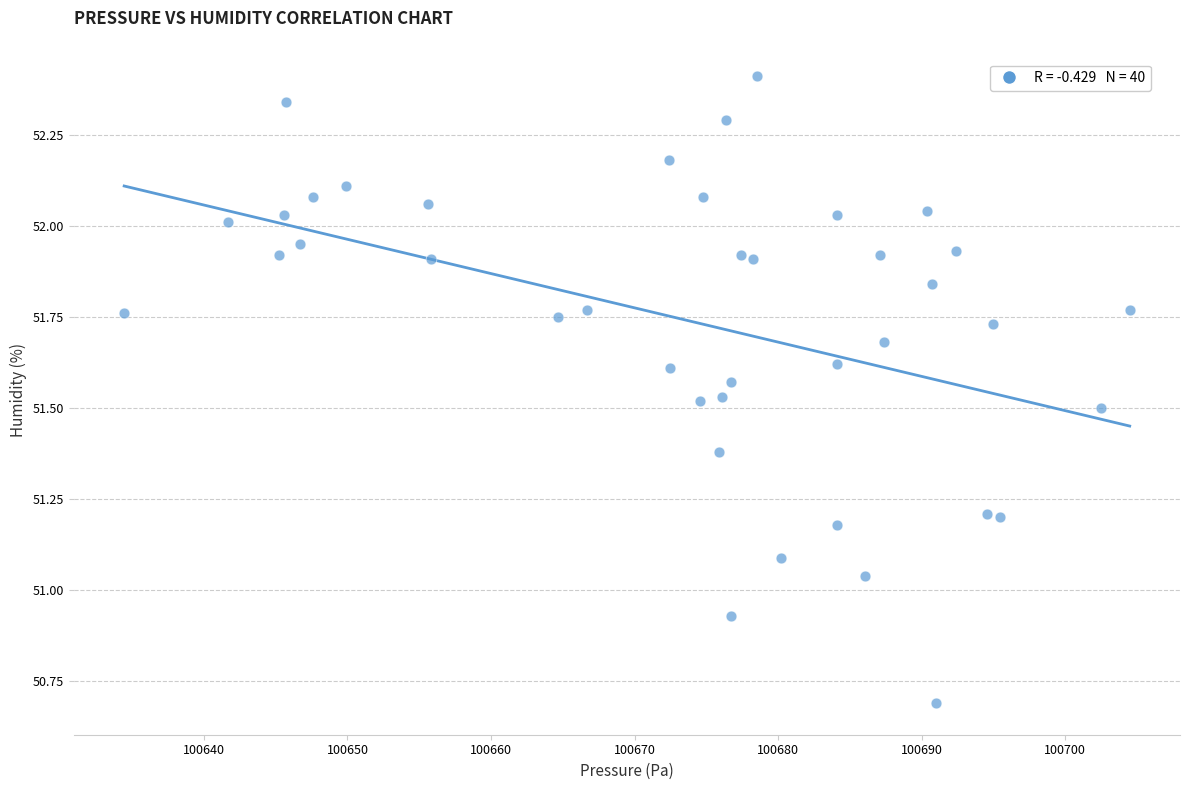

What is the range of Y values (max minus min)?

1.7